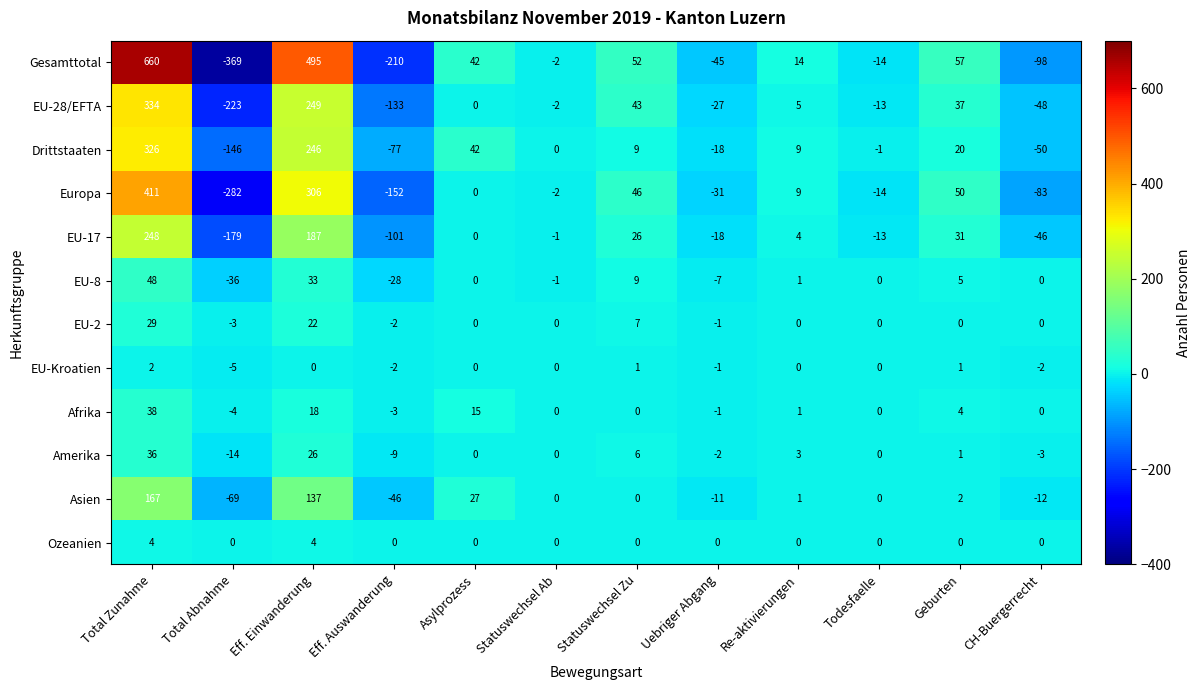

At which label is EU-2 closest to 13?

Statuswechsel Zu